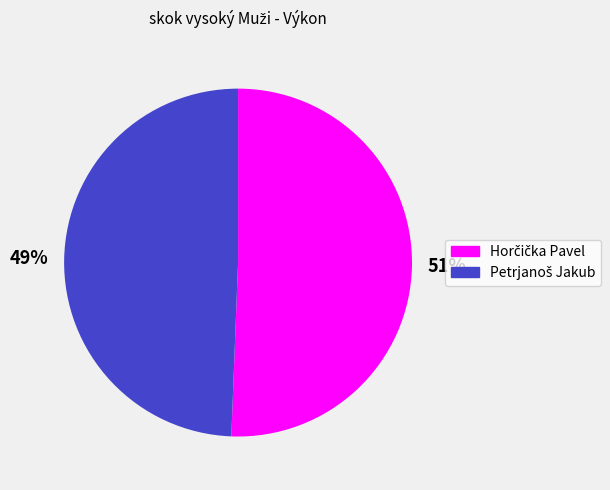

To the nearest percent, what is the average slice percentage?

50%